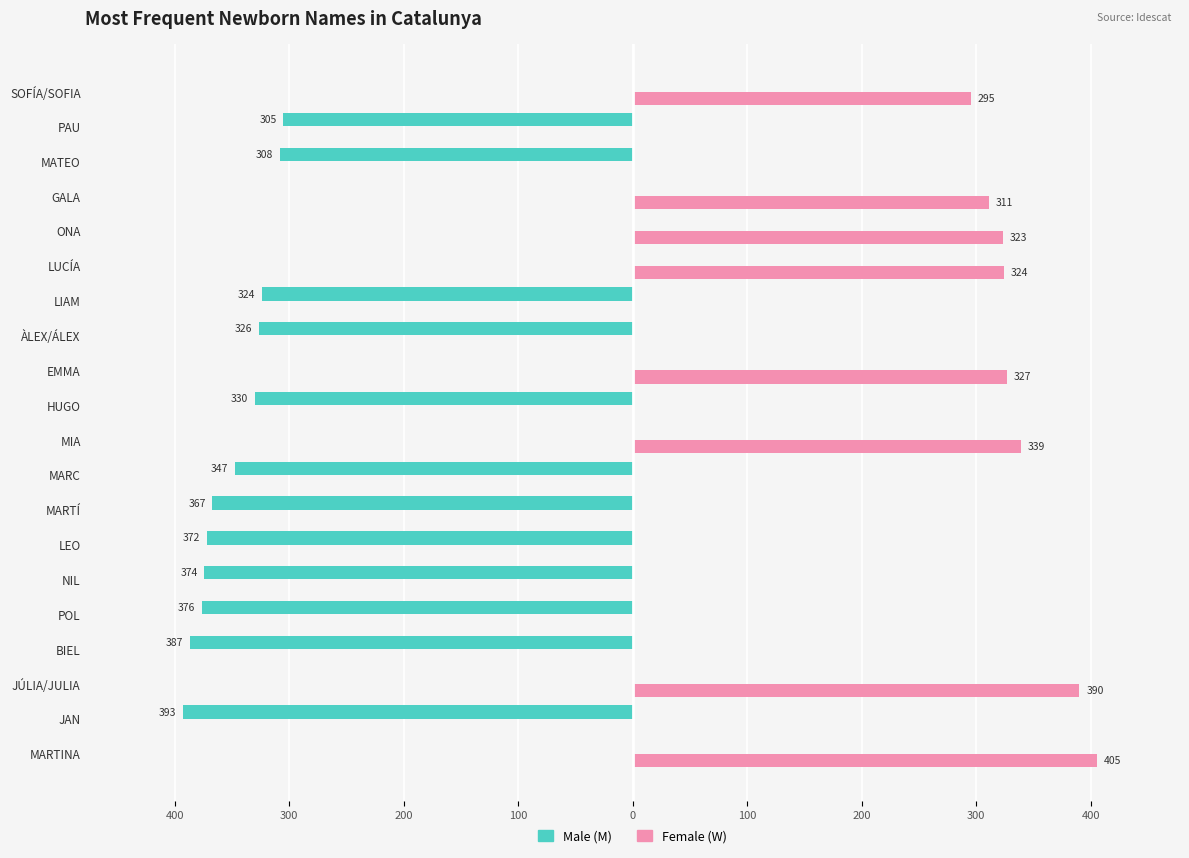

What are all the series names shown in the legend?

Male (M), Female (W)